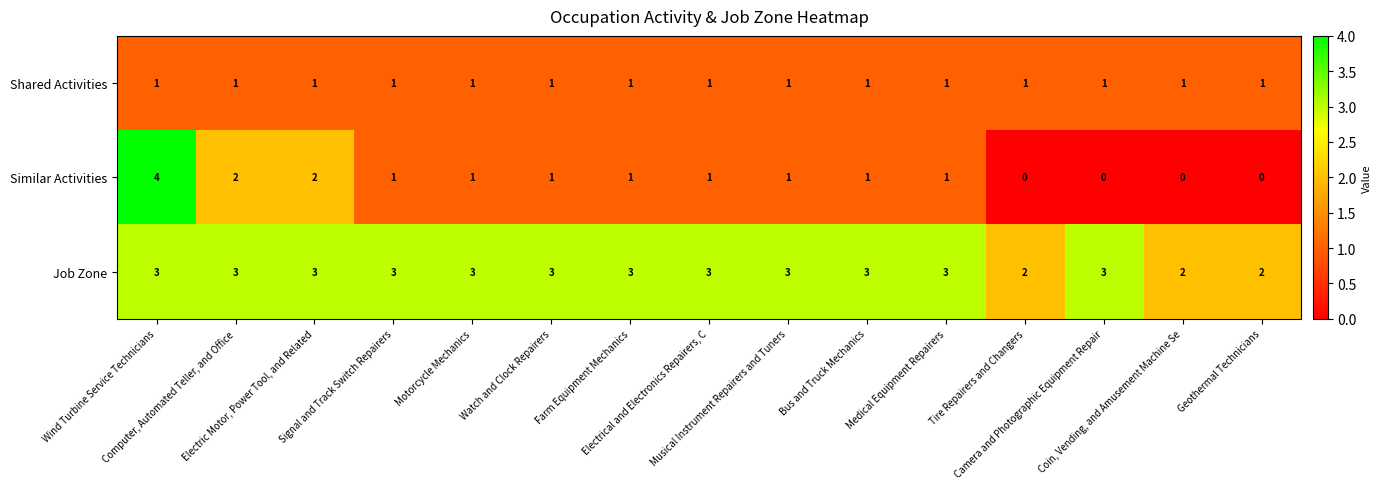

Which series has the largest range (max minus min)?

Similar Activities